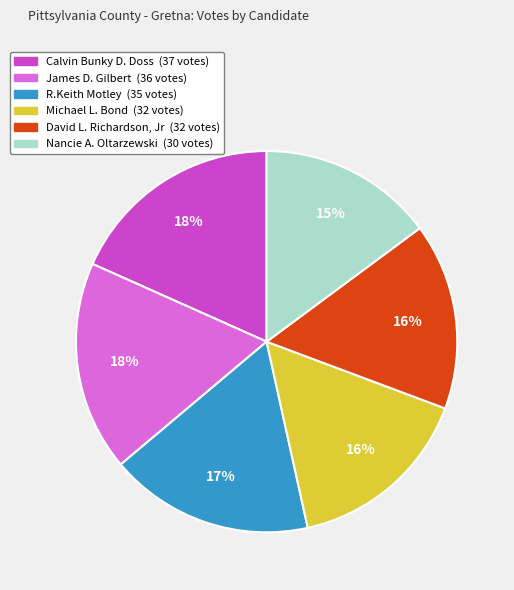

What is the smallest slice in the pie chart?

Nancie A. Oltarzewski